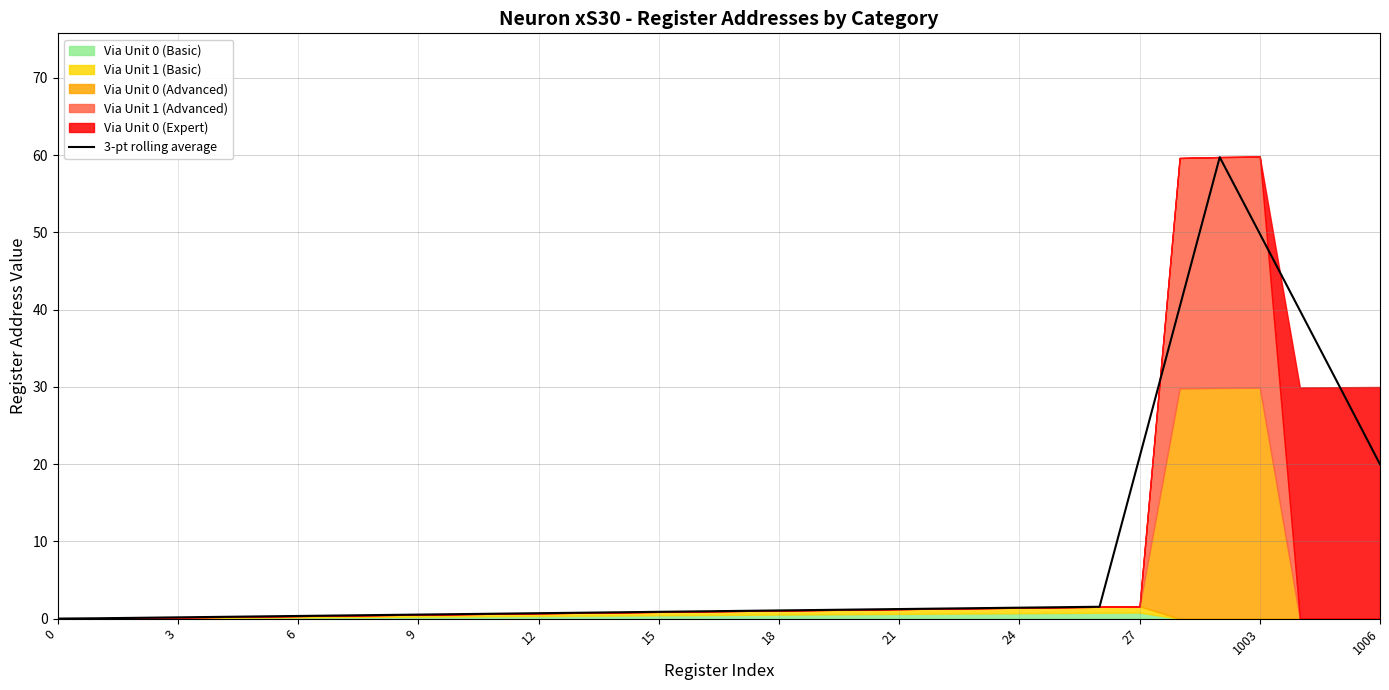

Which has a higher value, 24 or 27?

27